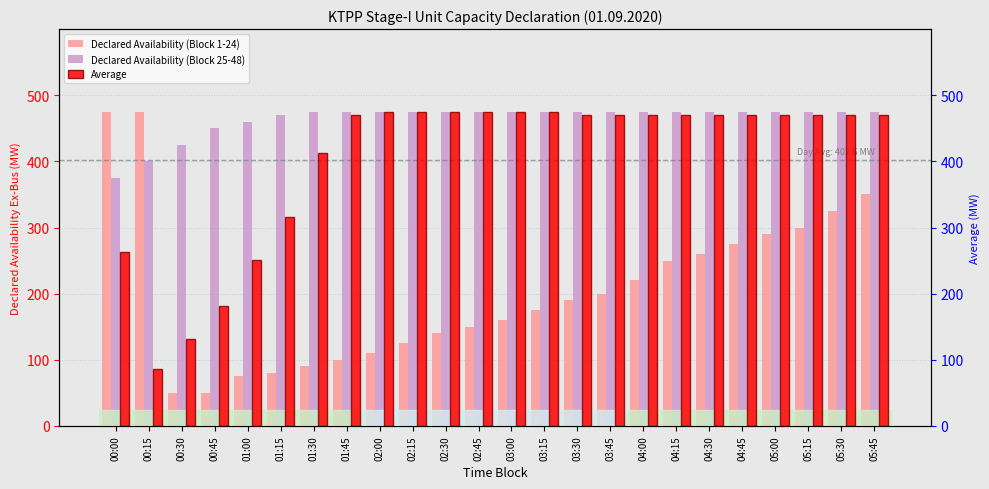

Which series has the widest spread of values?

Declared Availability (Block 1-24)